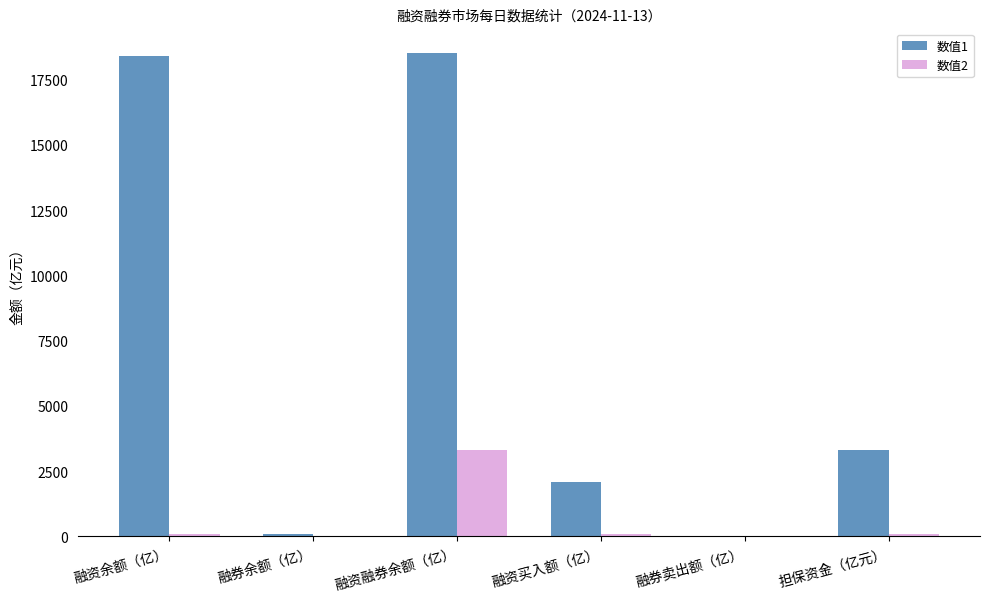

At which category is the sum across all series the highest?

融资融券余额（亿）